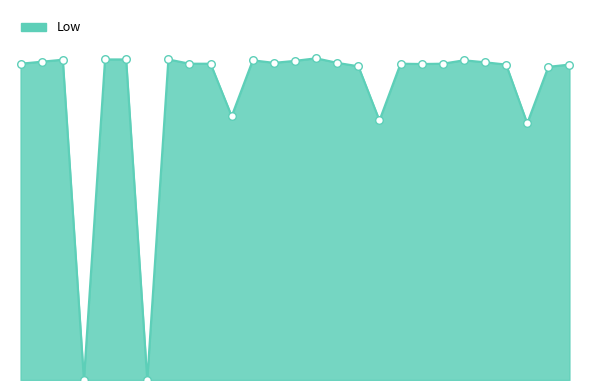

Is this an area chart (filled region under the line)?

Yes